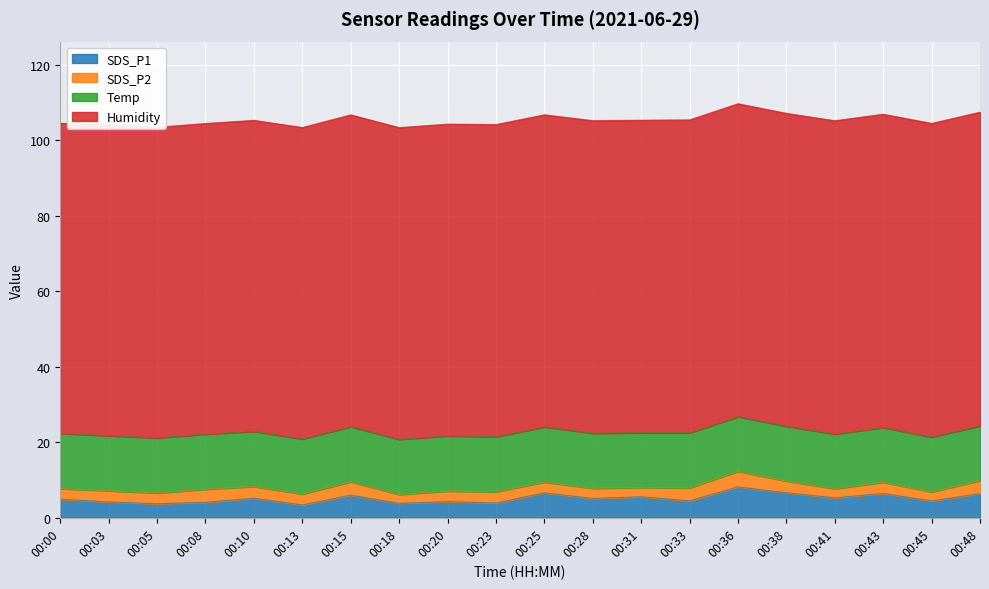

List the series in order of their peak value, lowest first.

SDS_P2, SDS_P1, Temp, Humidity